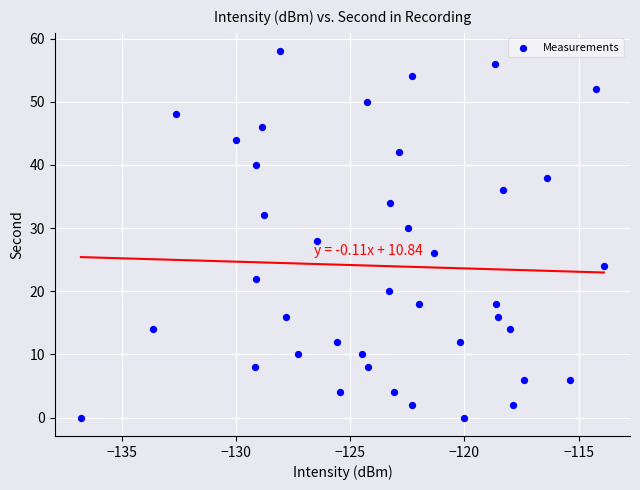

What is the range of Y values (max minus min)?

58